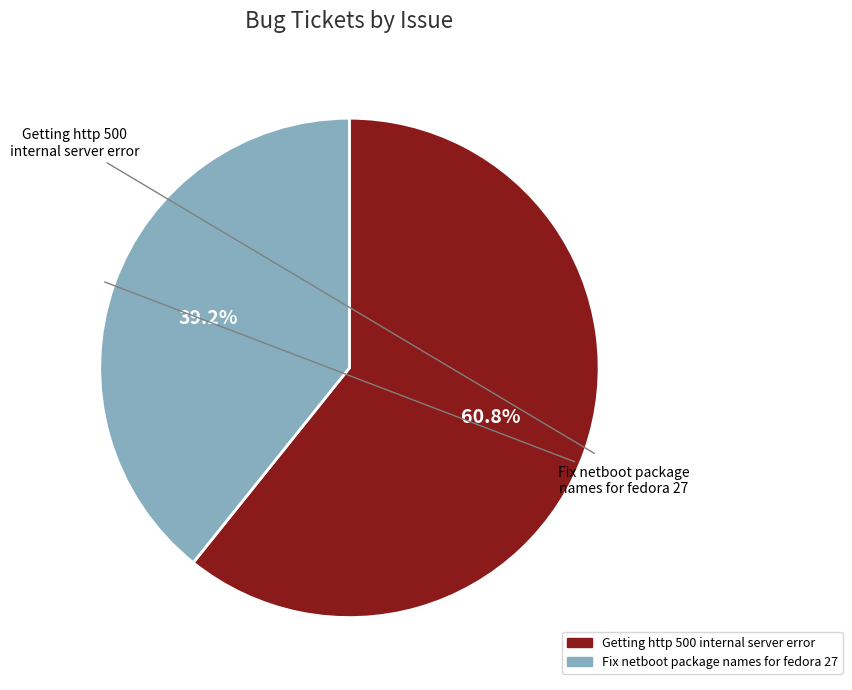

What is the ratio of the value at Fix netboot package names for fedora 27 to the value at Getting http 500 internal server error?

0.6